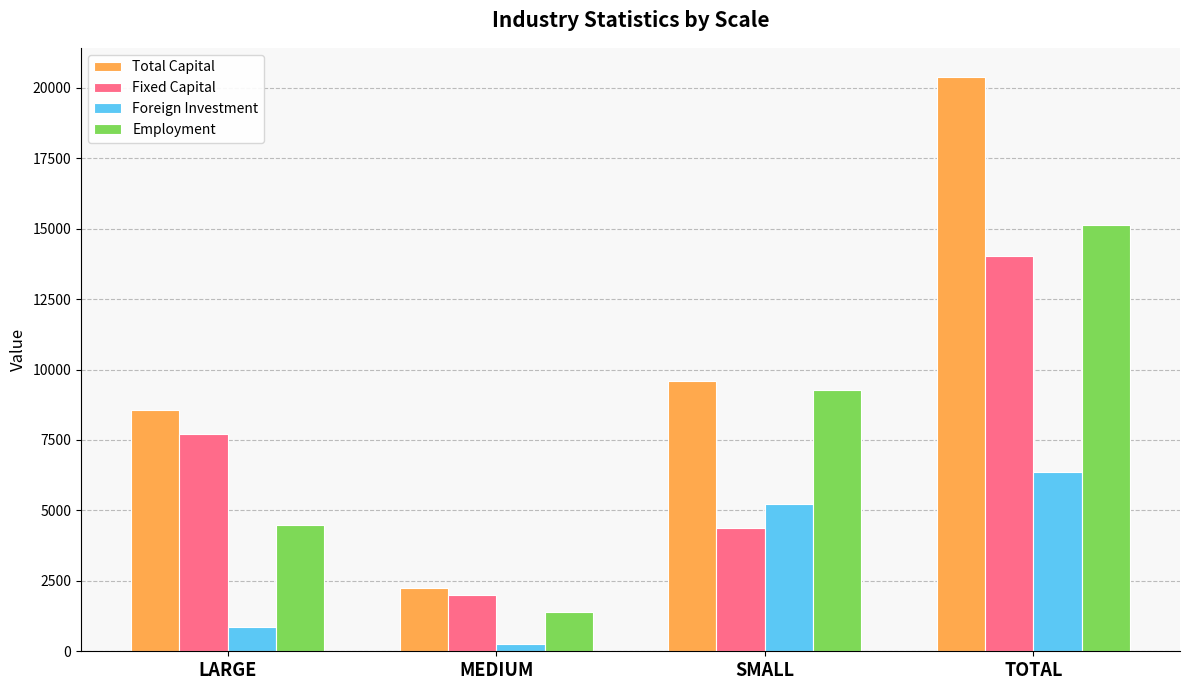

Which series has the largest range (max minus min)?

Total Capital